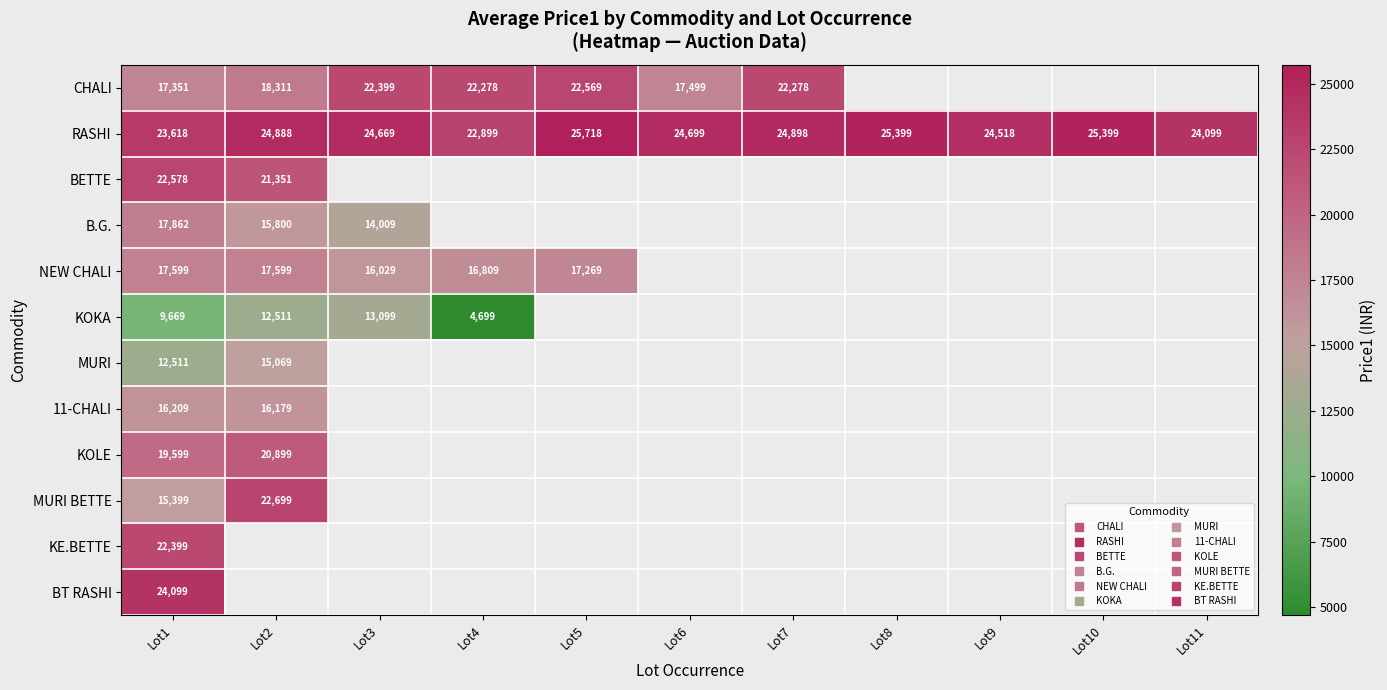

At how many categories does at least one series exceed 5653?

11